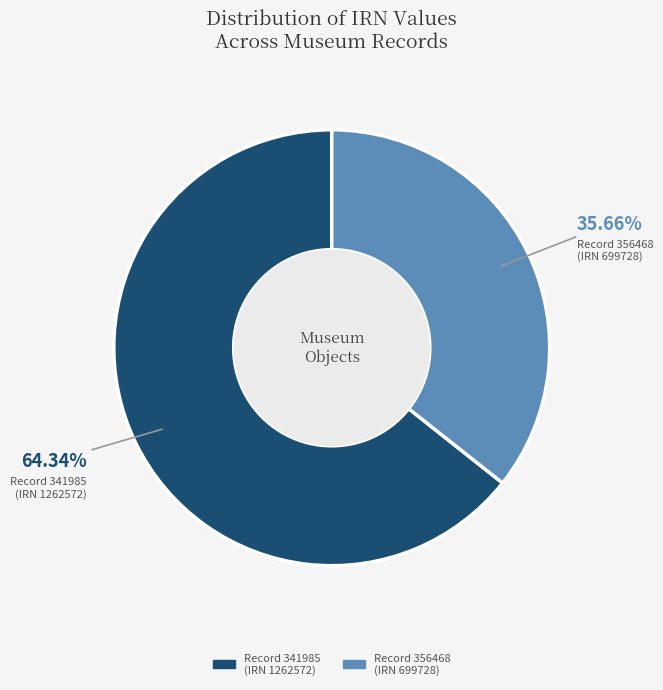

What is the ratio of the value at Record 341985 (IRN 1262572) to the value at Record 356468 (IRN 699728)?

1.8